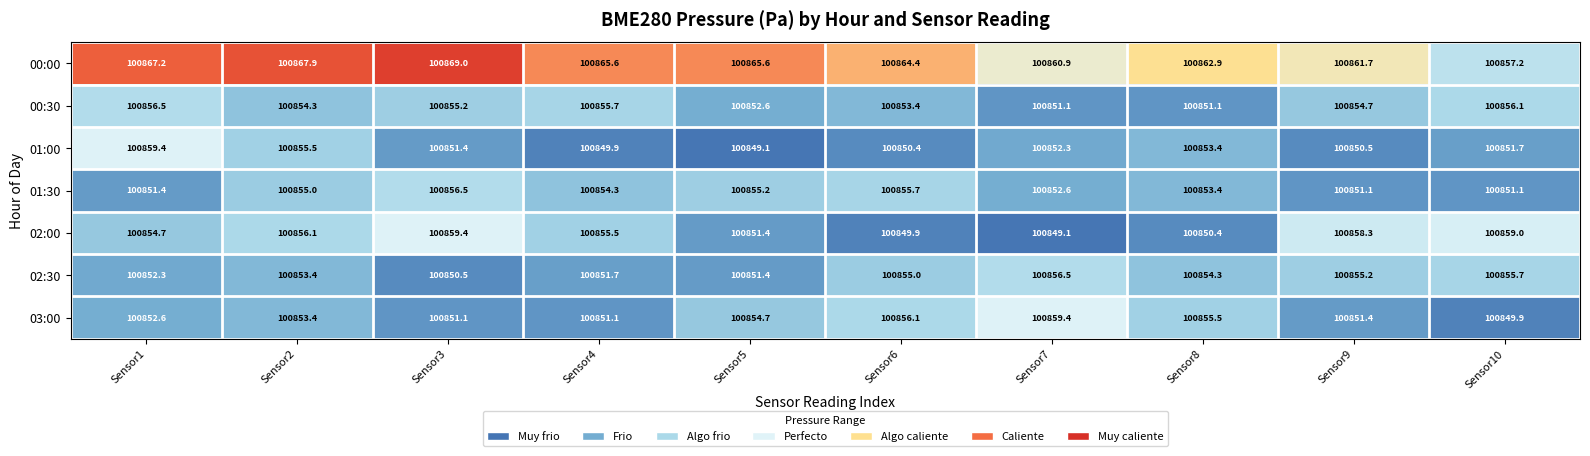

What is the difference between the 00:00 values at Sensor6 and Sensor2?

3.5